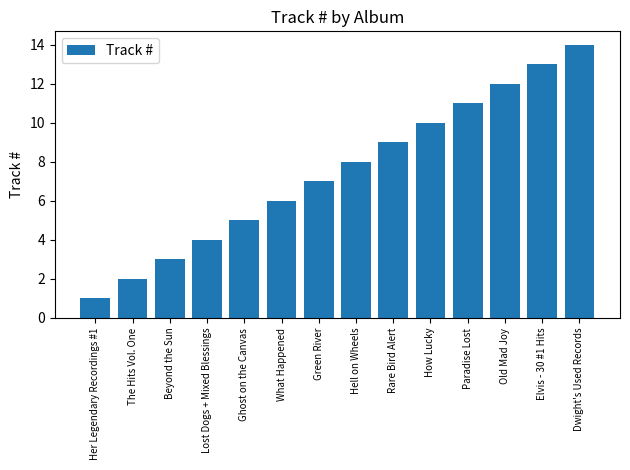

What is the sum of all values?

105